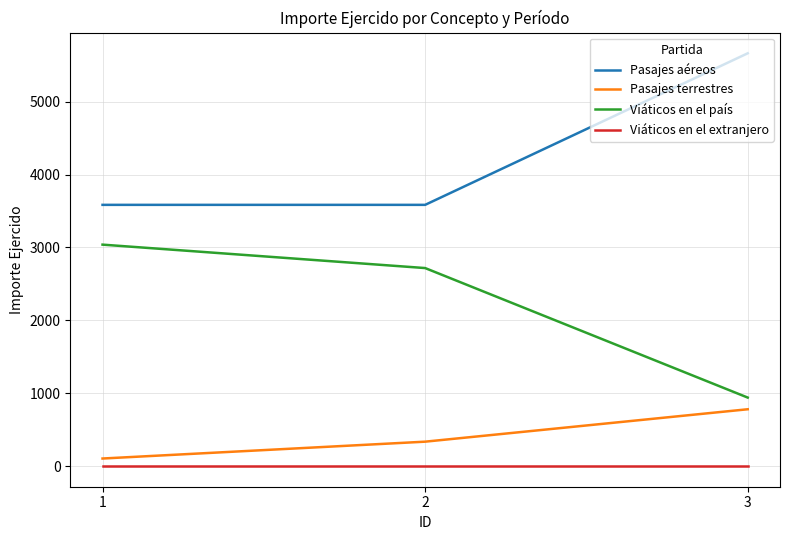

At which category is the sum across all series the highest?

3